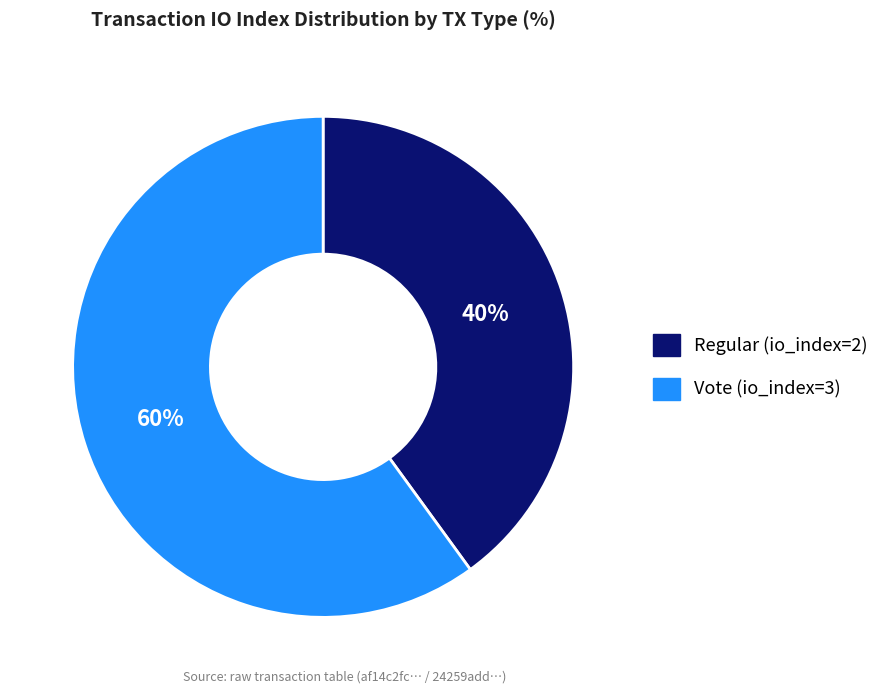

What is the ratio of the value at Regular (io_index=2) to the value at Vote (io_index=3)?

0.7